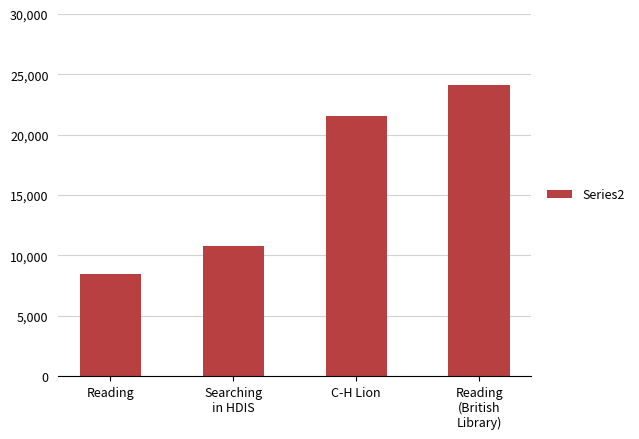

What is the difference between the second highest and second lowest values?

10787